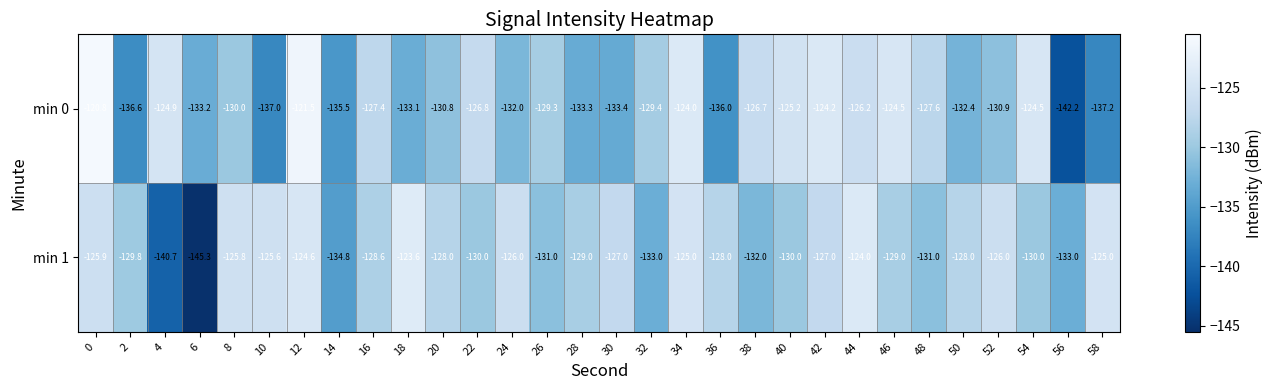

The min 0 series shows -47.8 at 2. True or false?

False